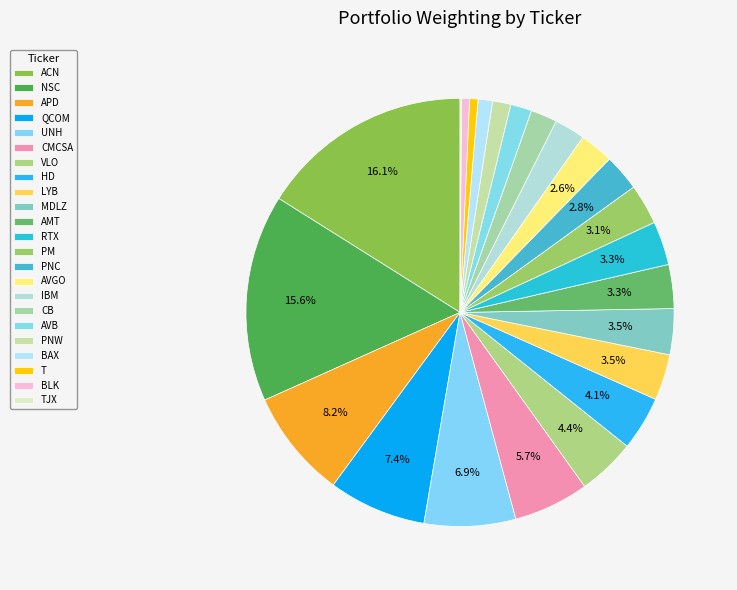

The T slice represents 1% of the pie. True or false?

True